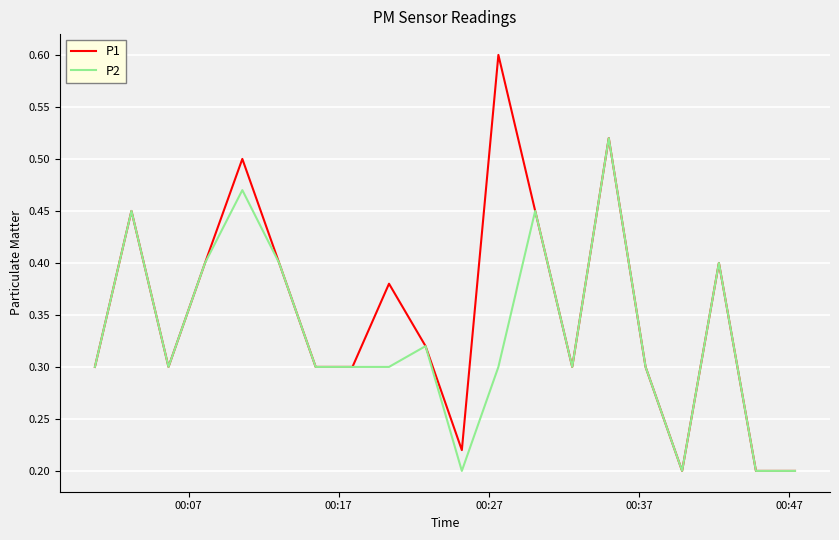

What is the sum of all P1 values?

7.0